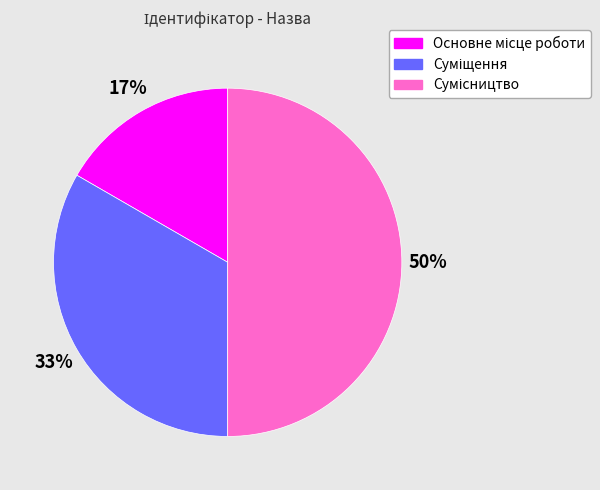

To the nearest percent, what is the difference between the largest and smallest slice percentages?

33%